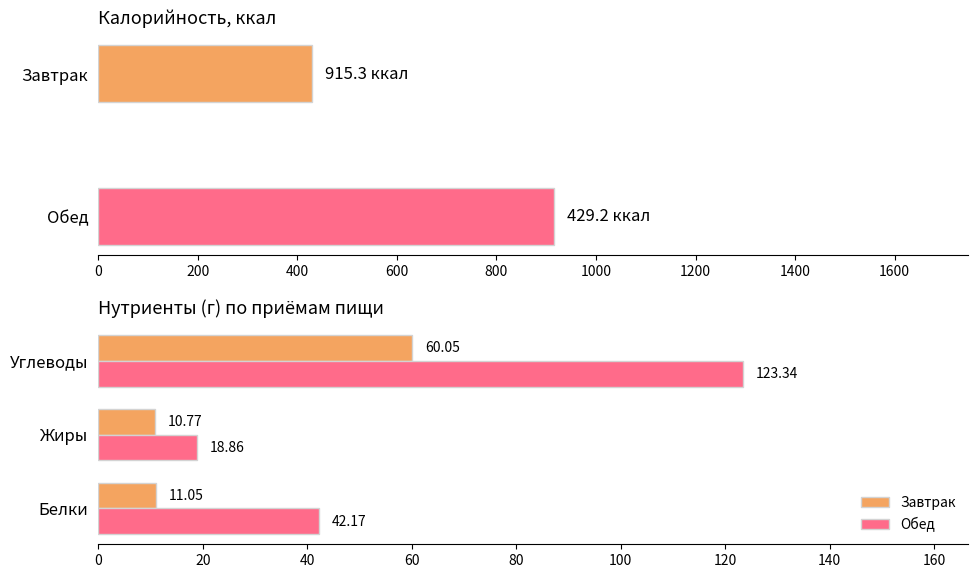

Rank the series at Завтрак from highest to lowest value.

Калорийность, Углеводы, Белки, Жиры